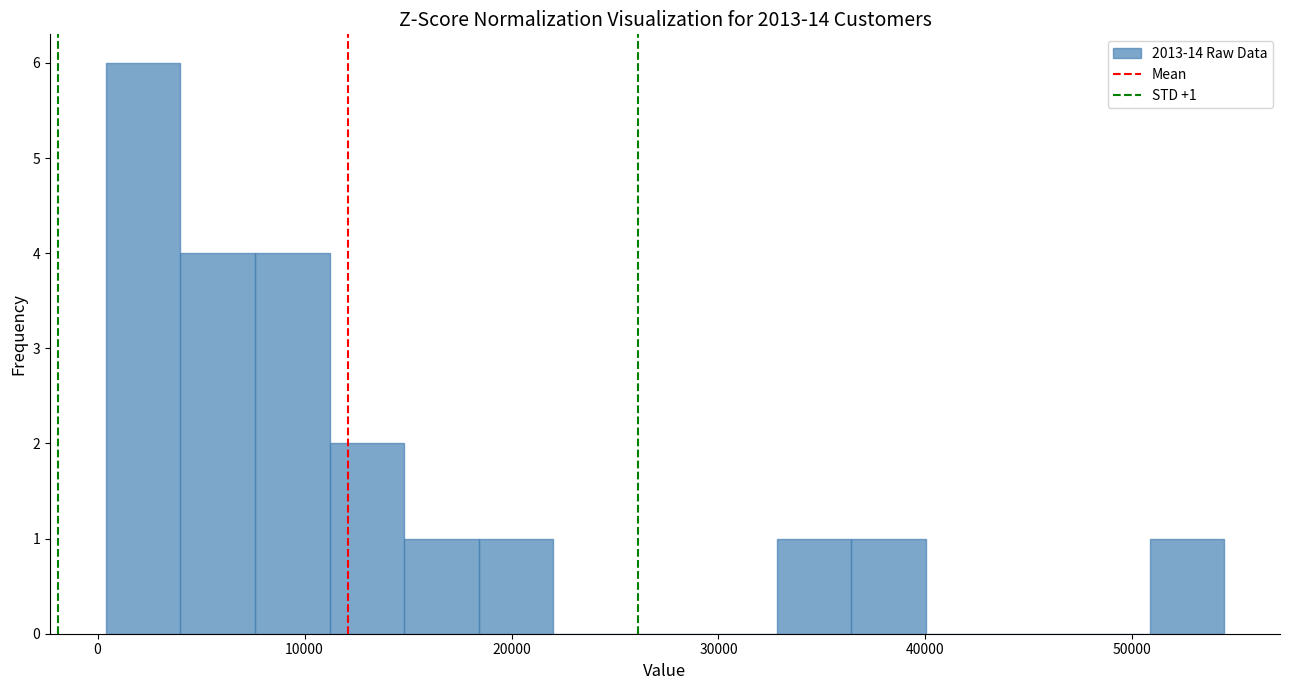

Read against the x-axis, roughly where is the centre of the tallest bar?

2000